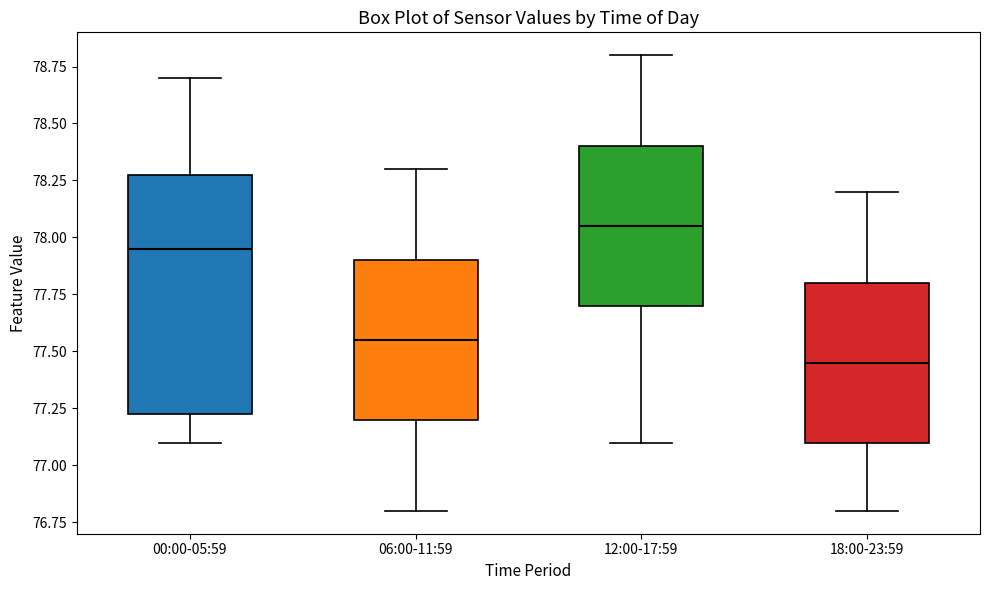

Reading left to right, transcribe this box plot: for each box, give where its median line is, the range the box spans, and where its two whiskers end, as read against the y-axis. The values are not printed on the chart, so give them approximately, as read against the axis.

00:00-05:59: median 77.95, box 77.25 to 78.30, whiskers 77.10 to 78.70
06:00-11:59: median 77.55, box 77.20 to 77.90, whiskers 76.80 to 78.30
12:00-17:59: median 78.05, box 77.70 to 78.40, whiskers 77.10 to 78.80
18:00-23:59: median 77.45, box 77.10 to 77.80, whiskers 76.80 to 78.20